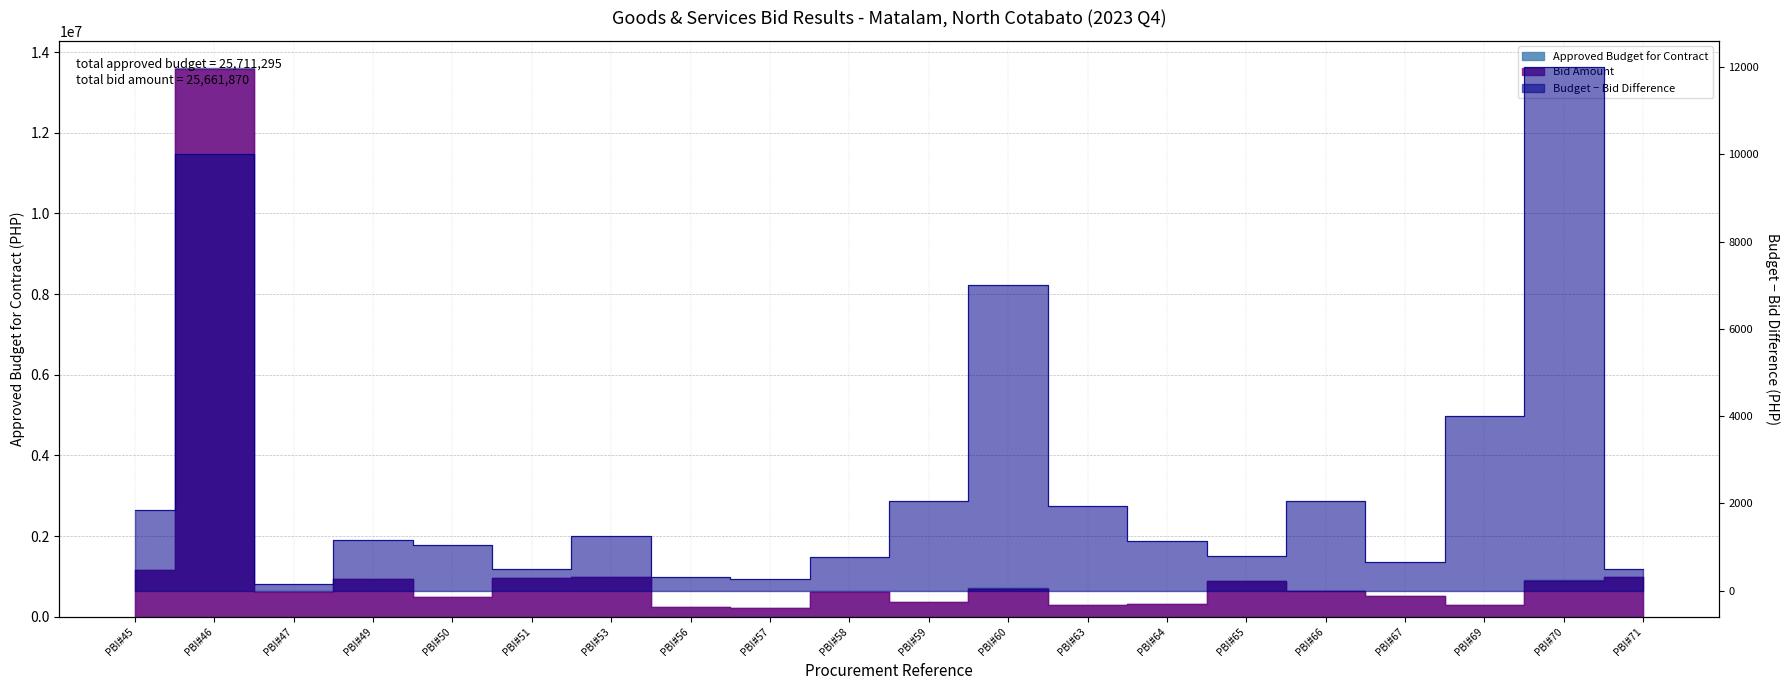

Which series has the largest total across all categories?

Approved Budget for Contract